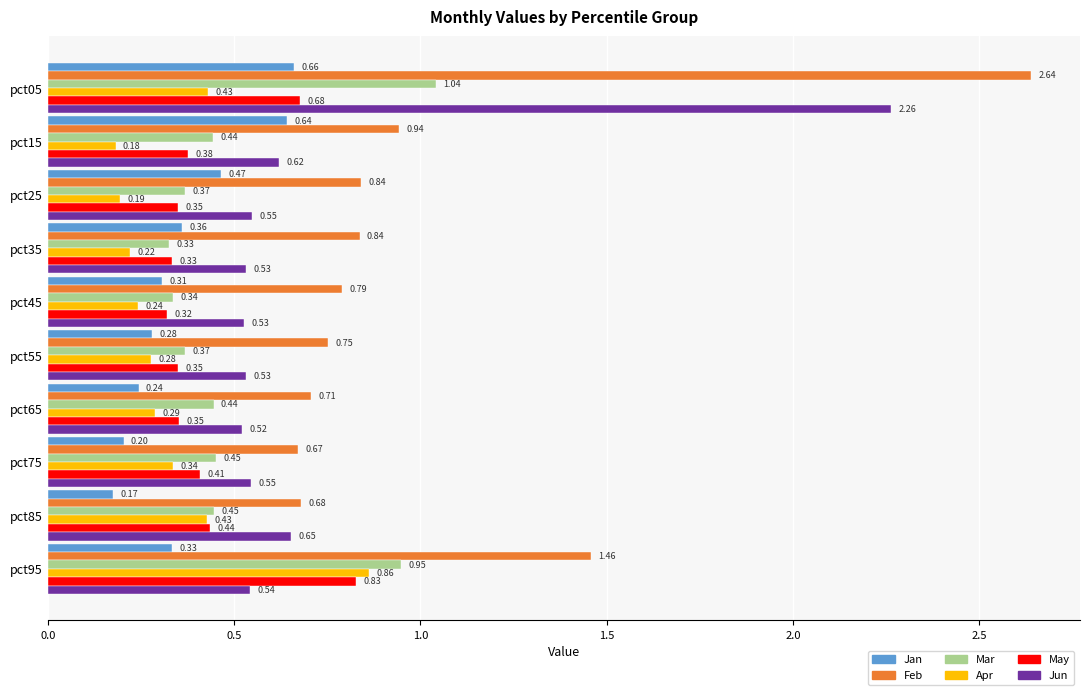

What is the smallest value displayed?

0.2